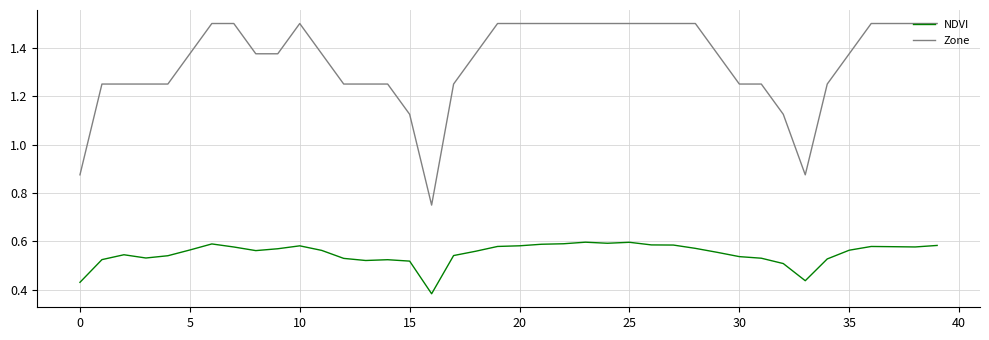

Which series has the largest total across all categories?

Zone